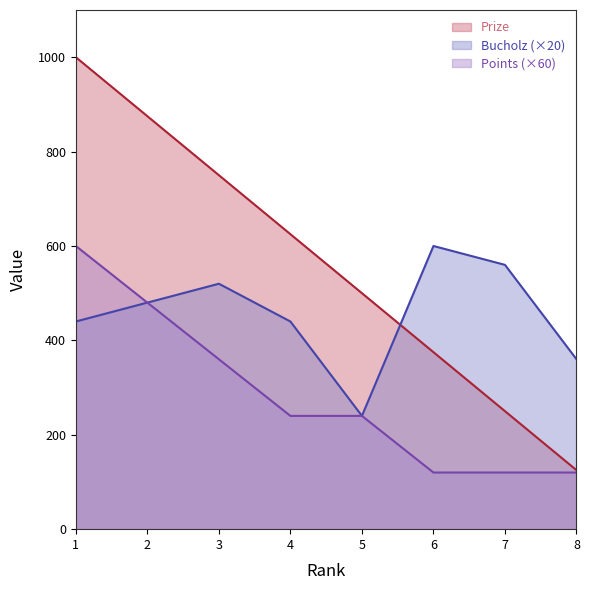

Read the Bucholz value at 8.

360